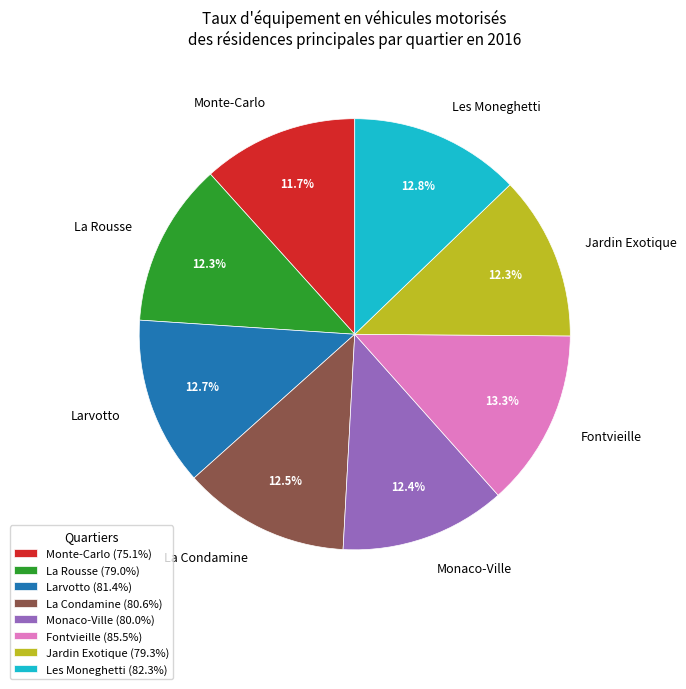

Between La Rousse and Monte-Carlo, which is larger?

La Rousse